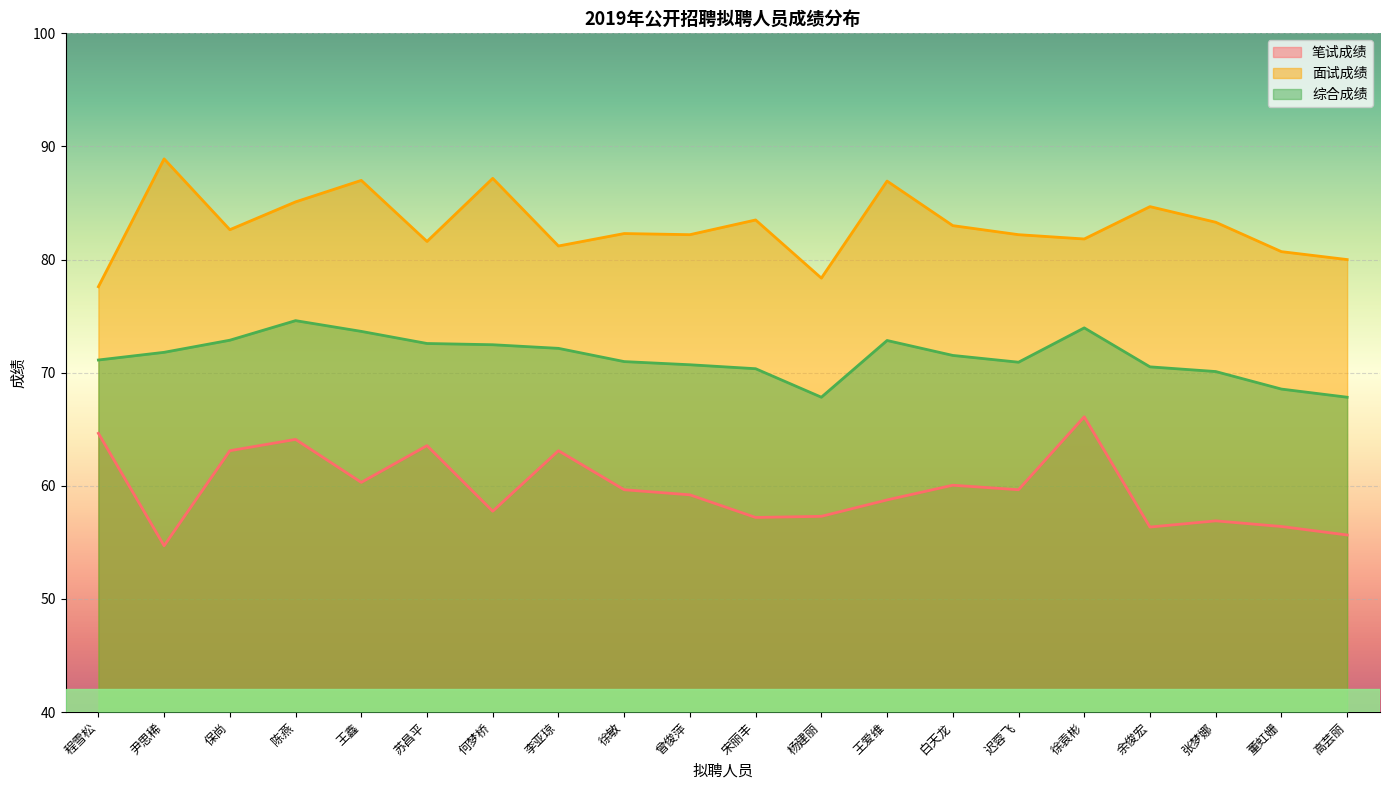

What is the approximate value of 笔试成绩 at 王鑫?

60.3